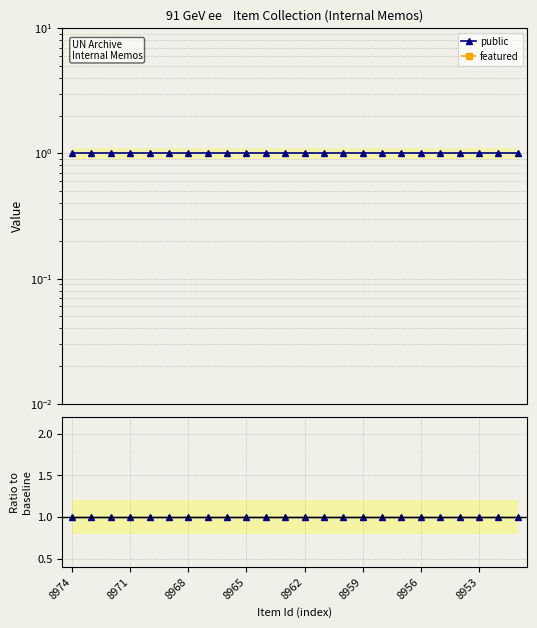

What is the total value across all series at 13?

2